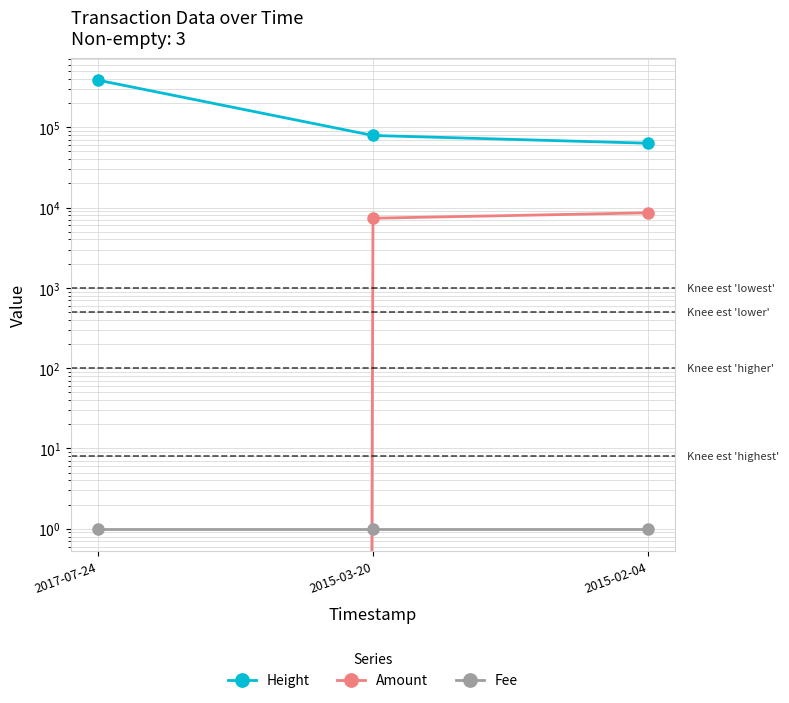

What is the value of the Amount point at the 3rd from the left?

8585